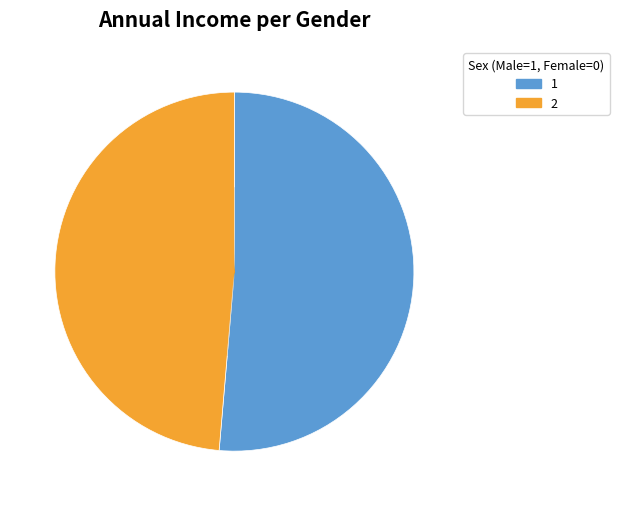

The 1 slice represents 58% of the pie. True or false?

False